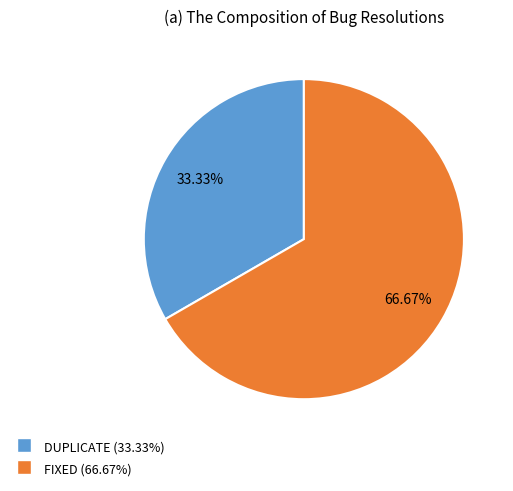

To the nearest percent, what is the average slice percentage?

50%